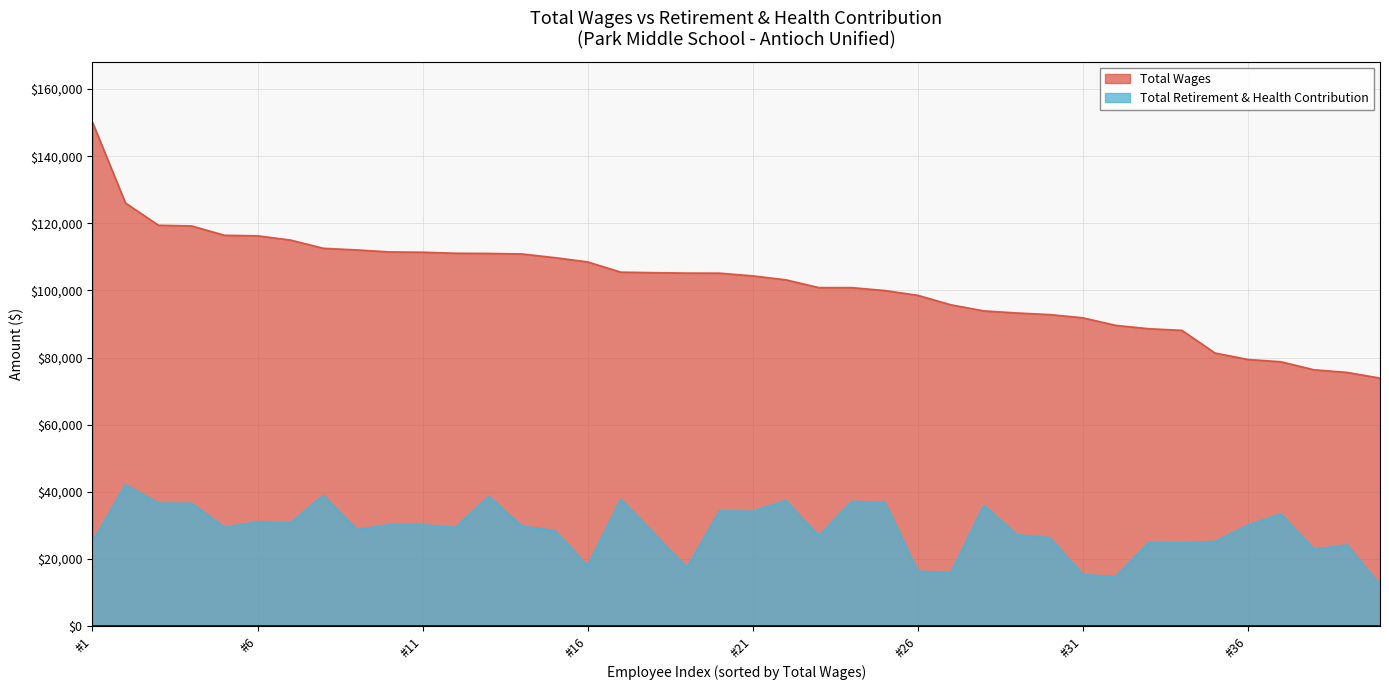

How many categories are shown in the chart?

40